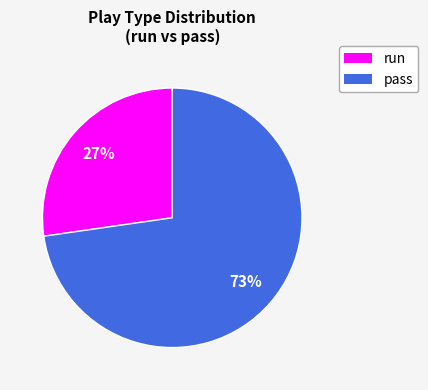

To the nearest percent, what is the average slice percentage?

50%